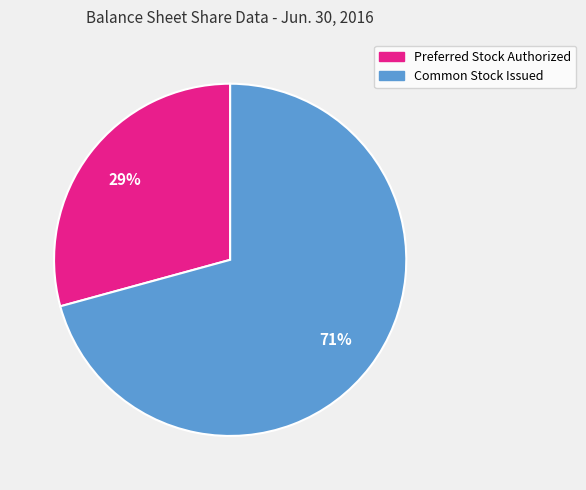

How many segments does this pie chart have?

2